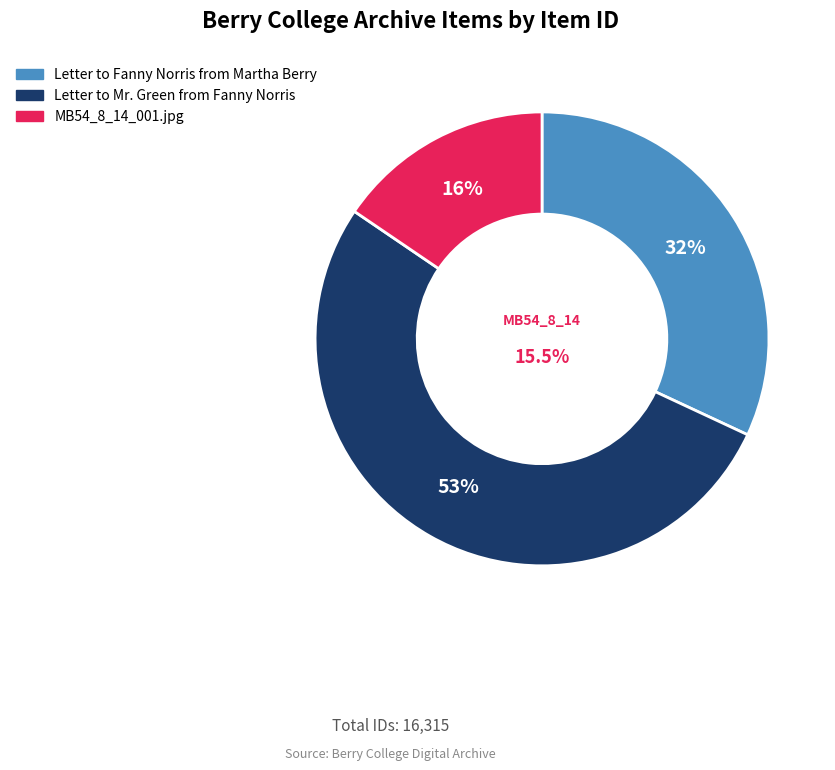

Which category has the biggest portion of the pie?

Letter to Mr. Green from Fanny Norris